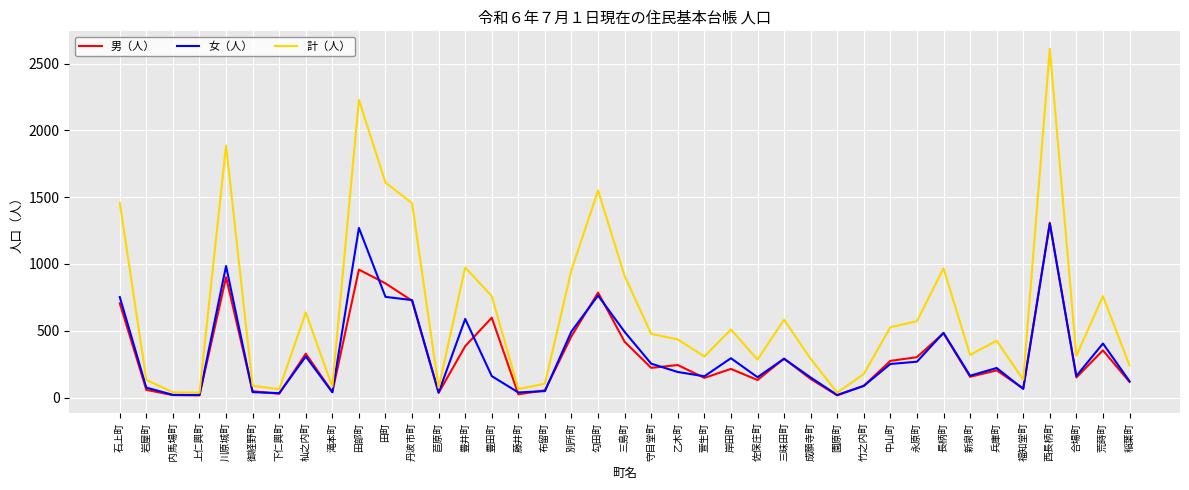

Which category has the highest value across all series?

西長柄町